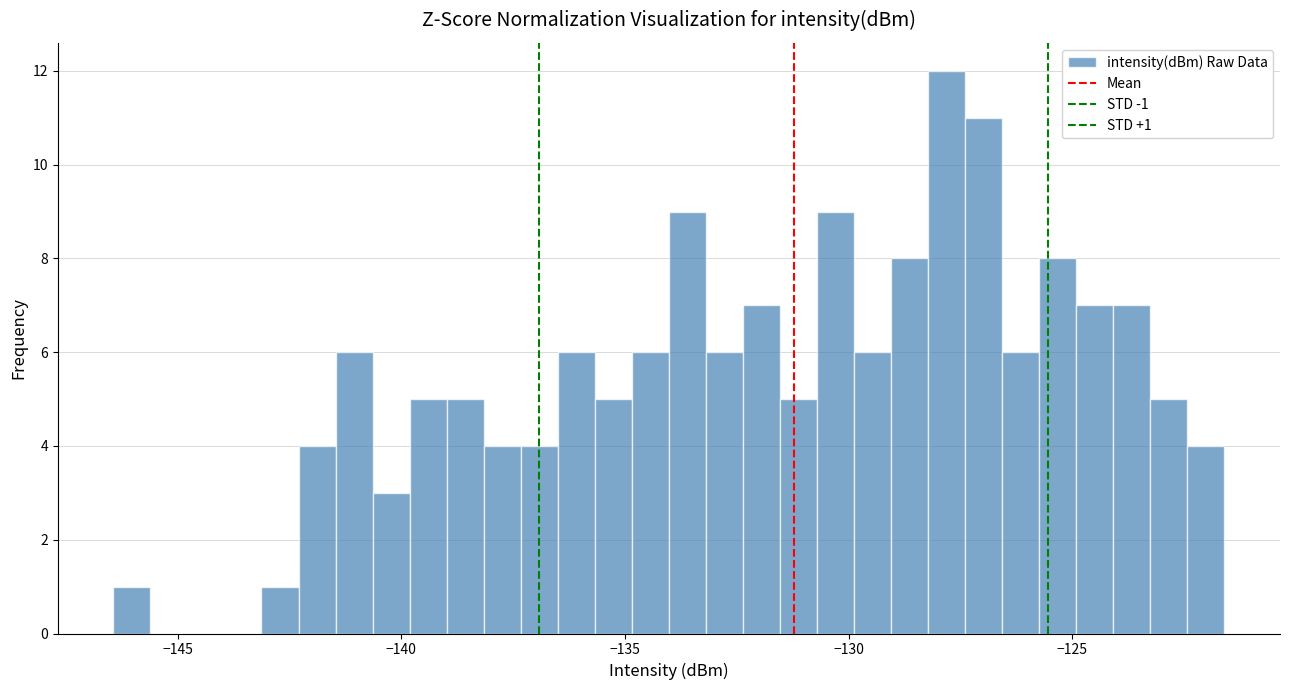

Around what value on the x-axis is the tallest bar? Give the approximate position of its centre, as read against the axis.

-128.0